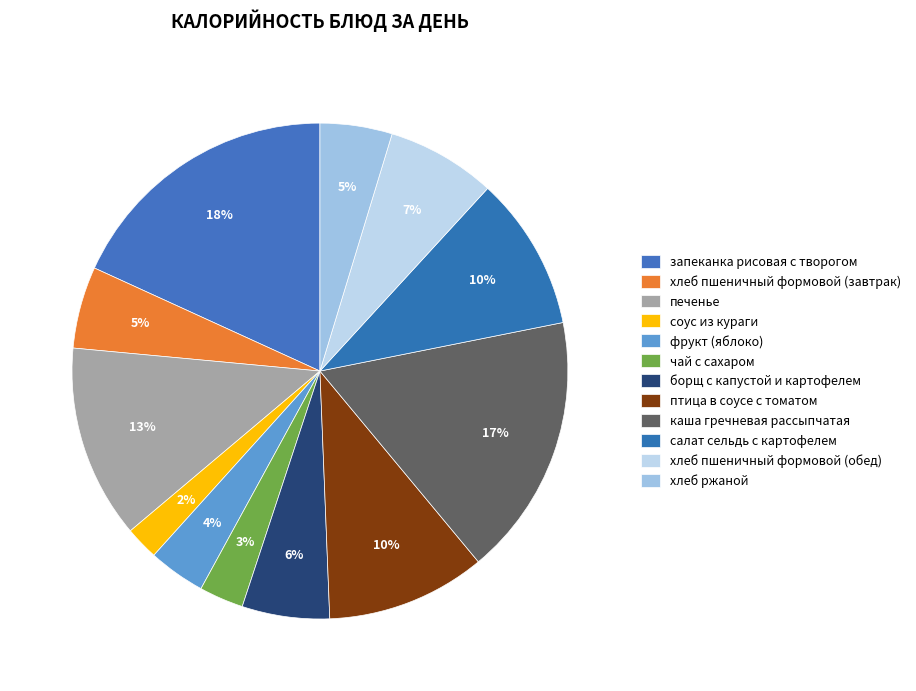

To the nearest percent, what portion does салат сельдь с картофелем represent?

10%